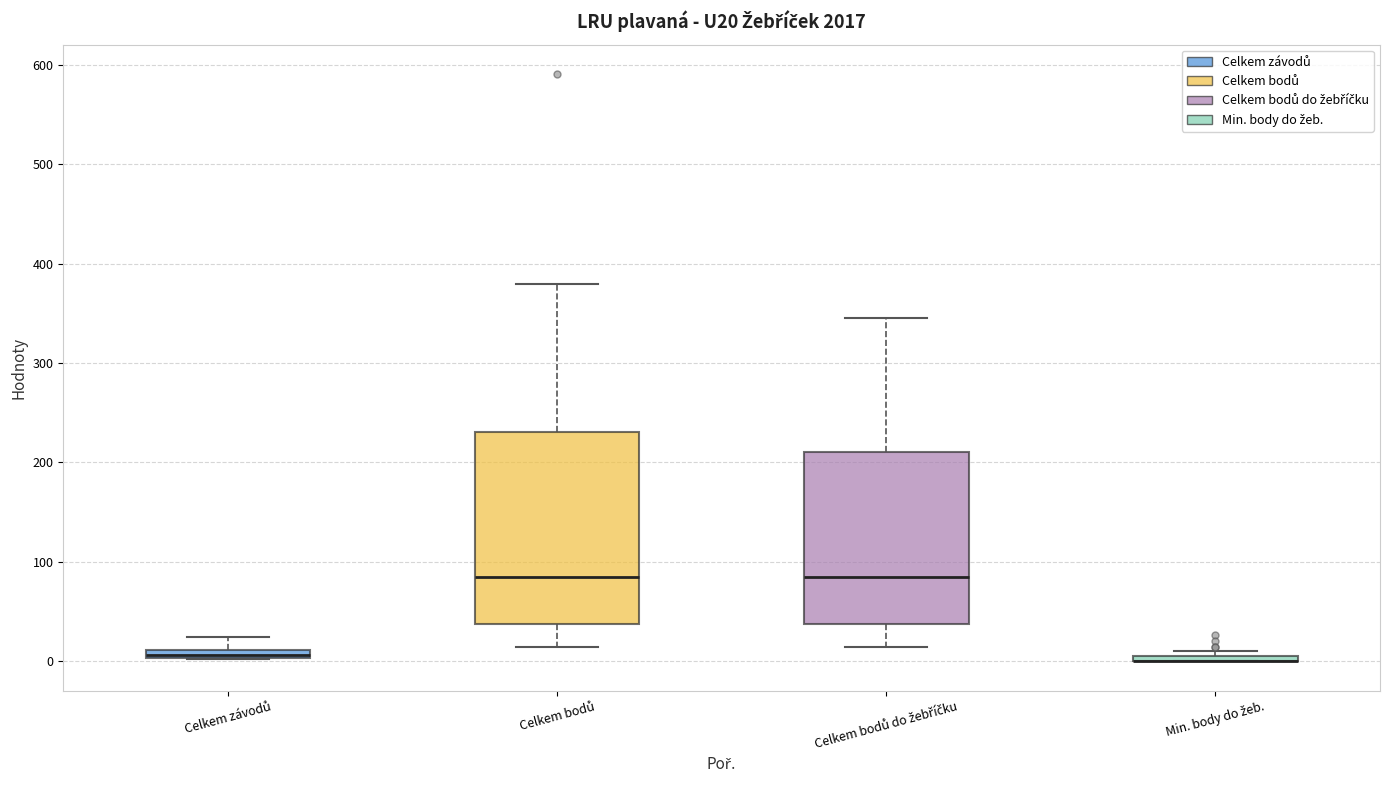

Comparing the boxes themselves (not the whiskers), which one is the tallest?

Celkem bodů